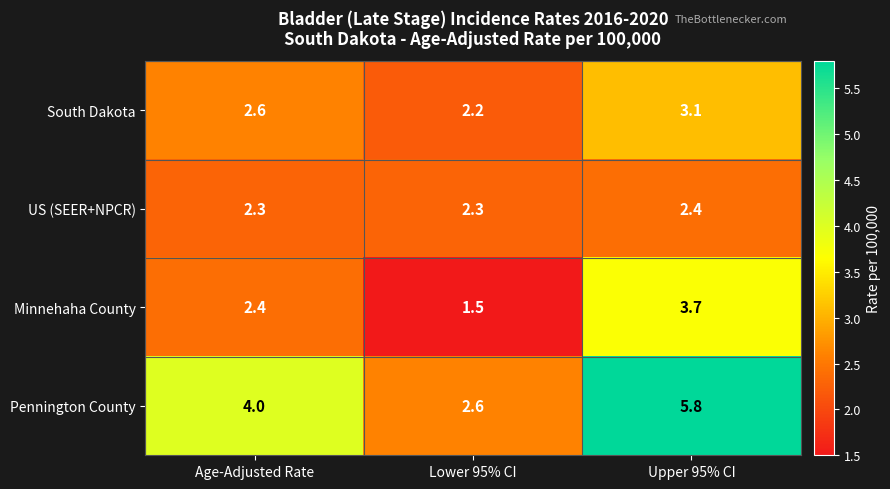

Read the Pennington County value at Lower 95% CI.

2.6